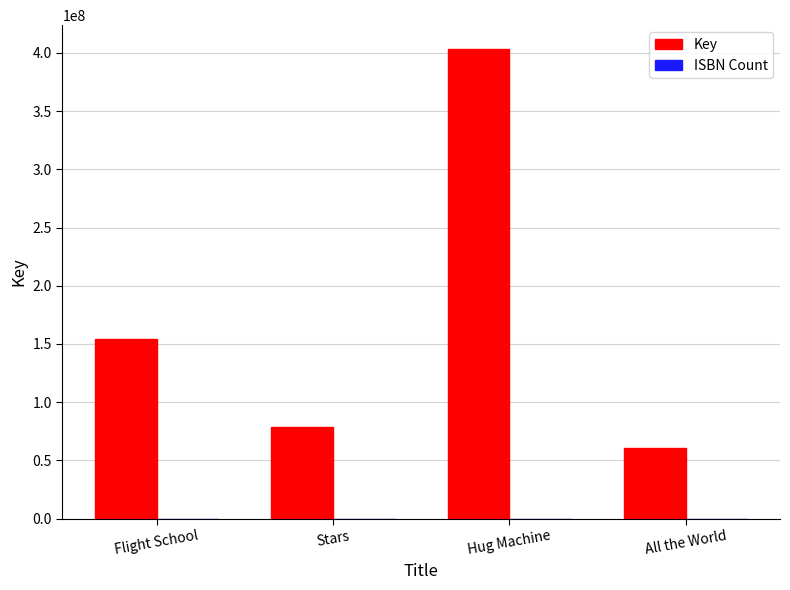

Where is Key nearest to the value 232316034?

Flight School